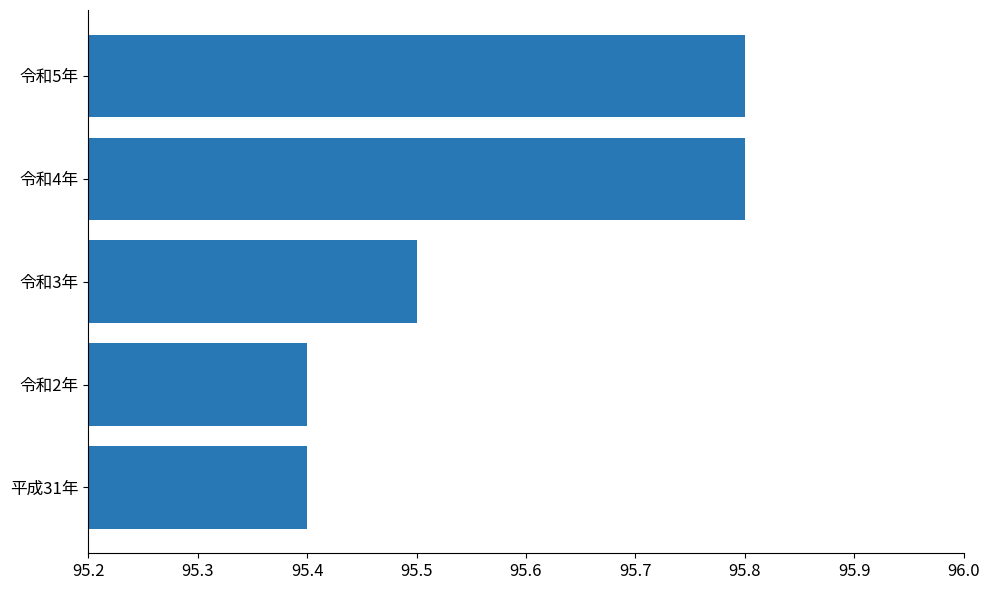

Reading top to bottom, extract all data points from this chart.

令和5年=95.8	令和4年=95.8	令和3年=95.5	令和2年=95.4	平成31年=95.4